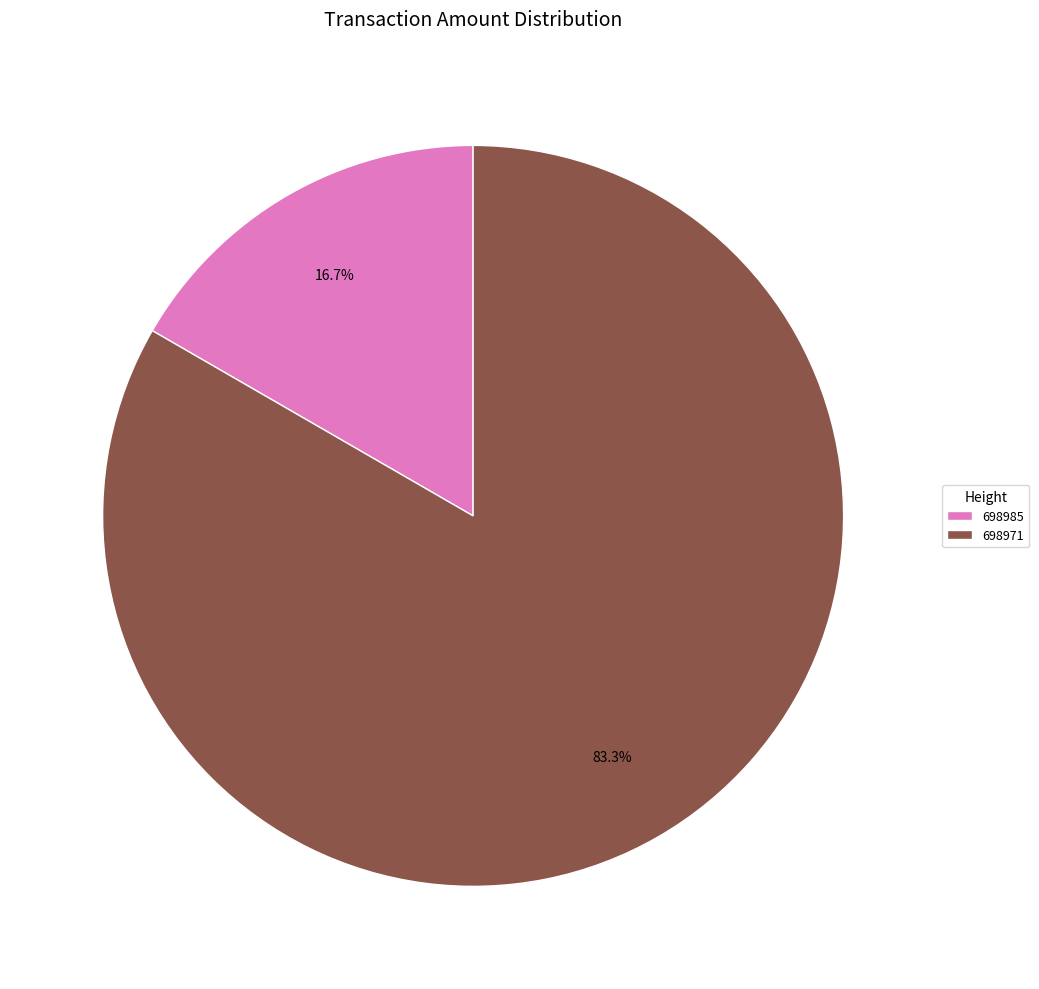

The 698971 slice represents 83% of the pie. True or false?

True